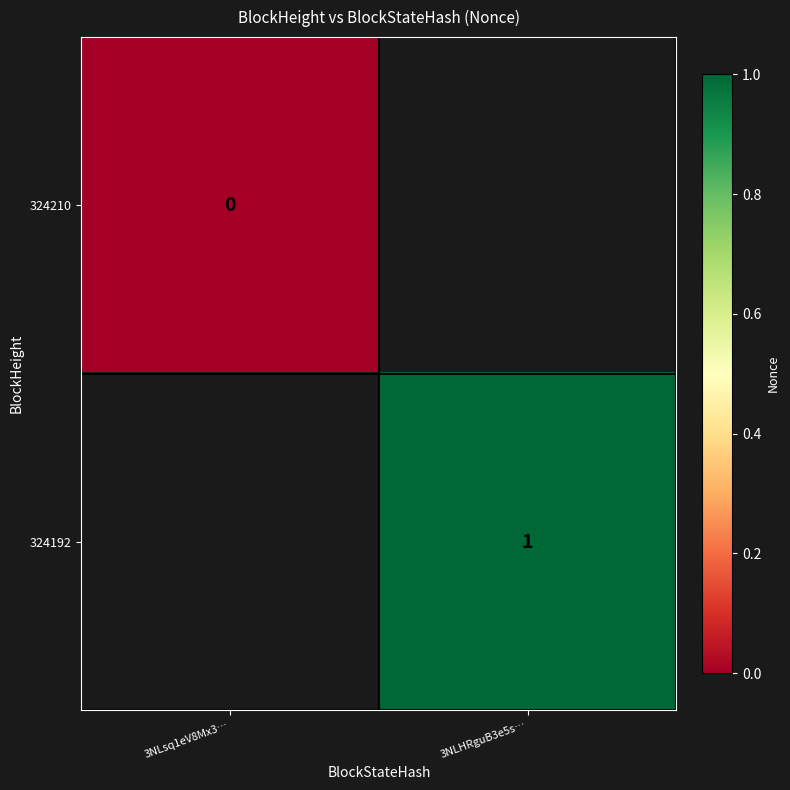

Count the number of data series in this chart.

2